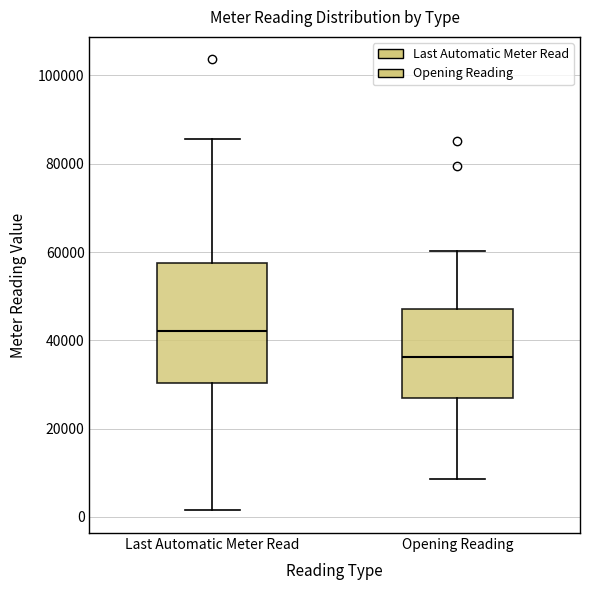

Reading left to right, read every box against the y-axis: the position of its median line, the range the box covers, and the ends of its whiskers. The values are not printed on the chart, so give them approximately, as read against the axis.

Last Automatic Meter Read: median 42000, box 30000 to 58000, whiskers 2000 to 86000
Opening Reading: median 36000, box 26000 to 48000, whiskers 8000 to 60000